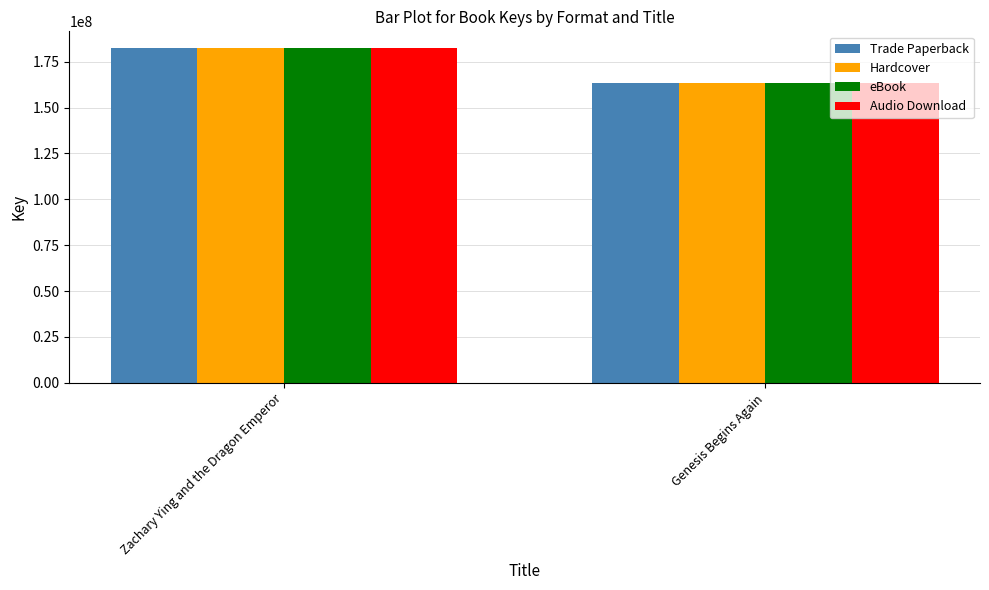

Is it true that Hardcover equals 163628046 at Genesis Begins Again?

True